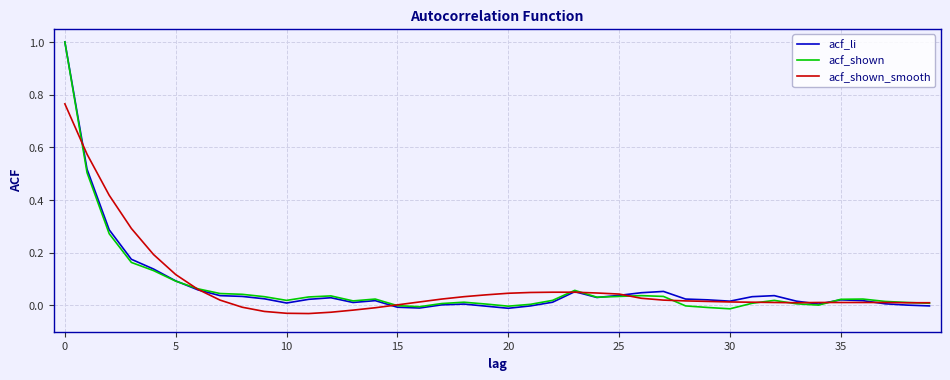

What is the greatest value displayed?

1.0